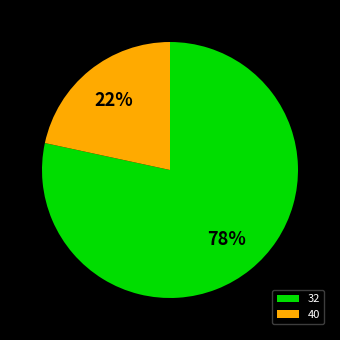

To the nearest percent, what is the average slice percentage?

50%